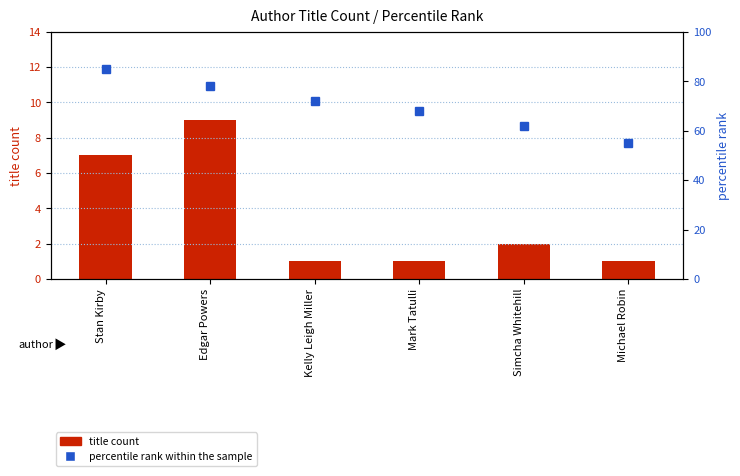

Reading right to left, transcribe all the data shown in this chart.

title count: 1	2	1	1	9	7
percentile rank within the sample: 55	62	68	72	78	85